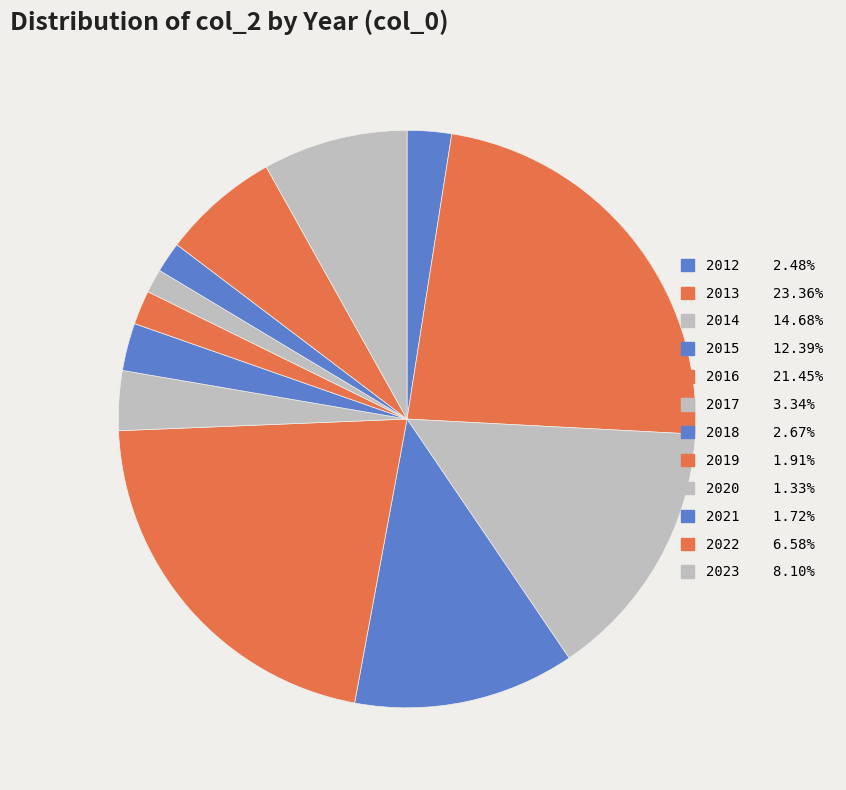

Rank the categories by value from highest to lowest.

2013, 2016, 2014, 2015, 2023, 2022, 2017, 2018, 2012, 2019, 2021, 2020